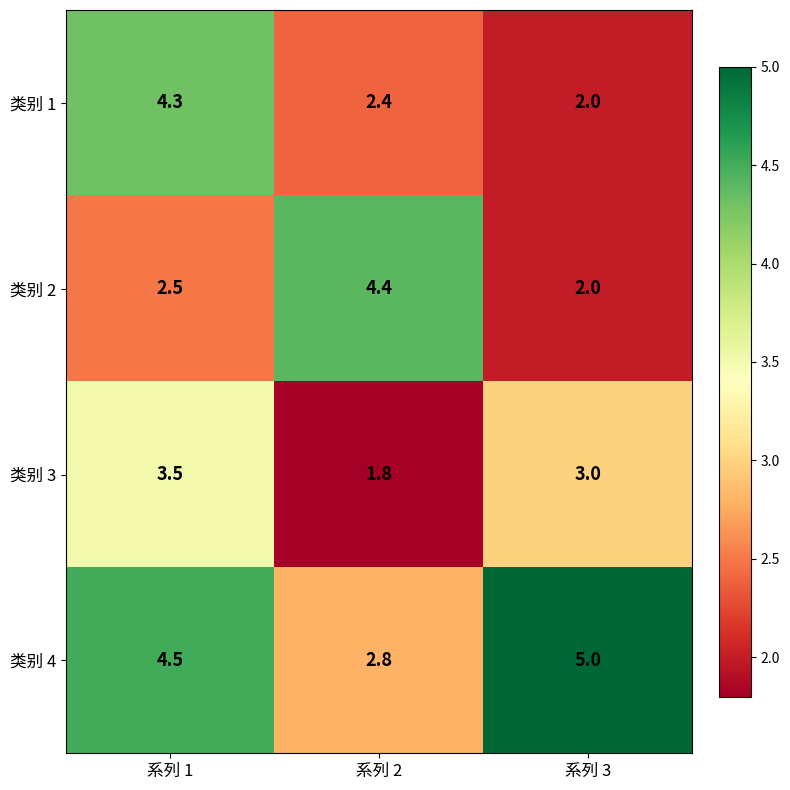

What is the approximate value of 类别 3 at 系列 2?

1.8